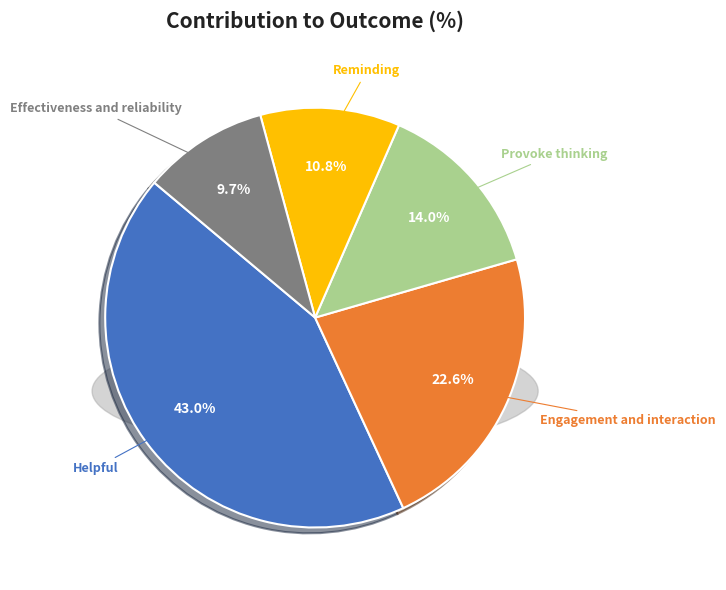

How many segments does this pie chart have?

5